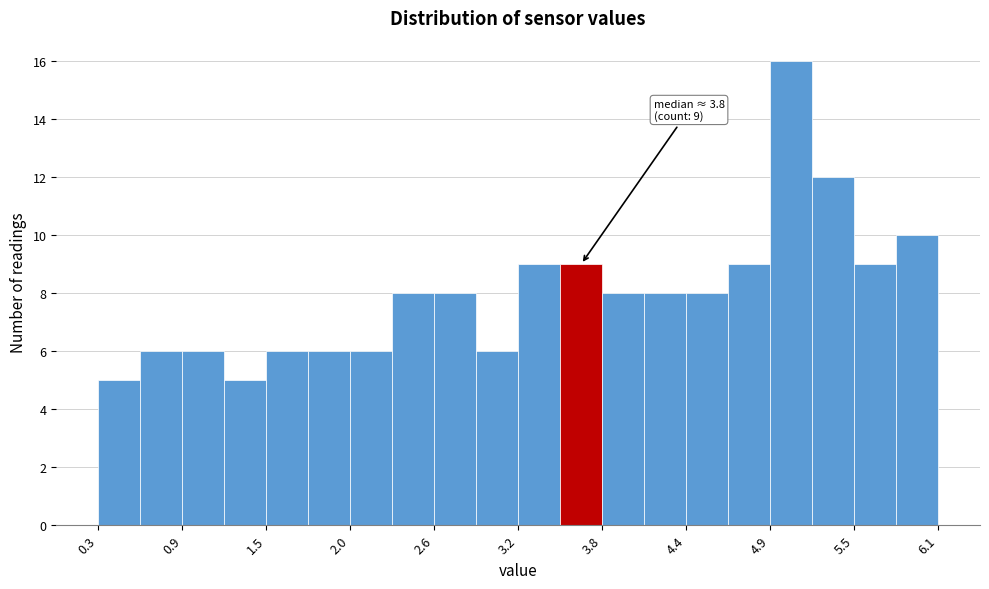

Around what value on the x-axis is the tallest bar? Give the approximate position of its centre, as read against the axis.

5.1